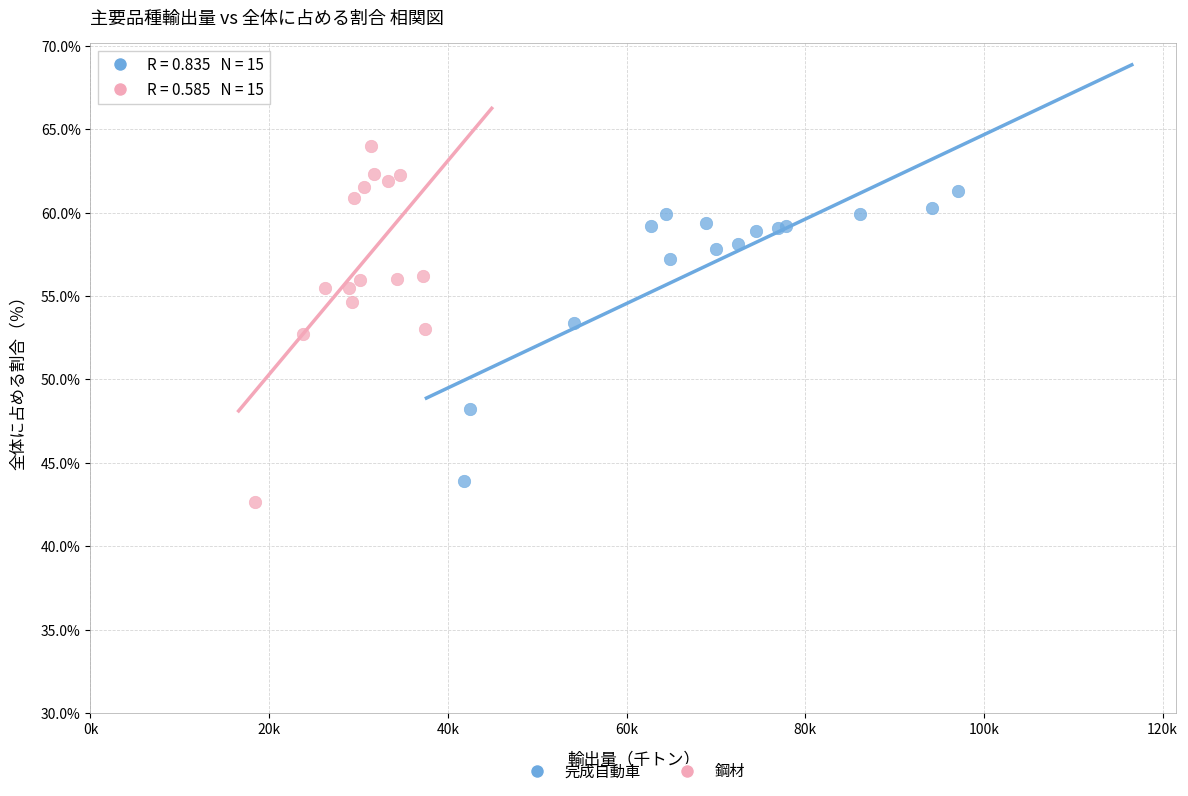

Which series reaches the maximum Y coordinate?

鋼材